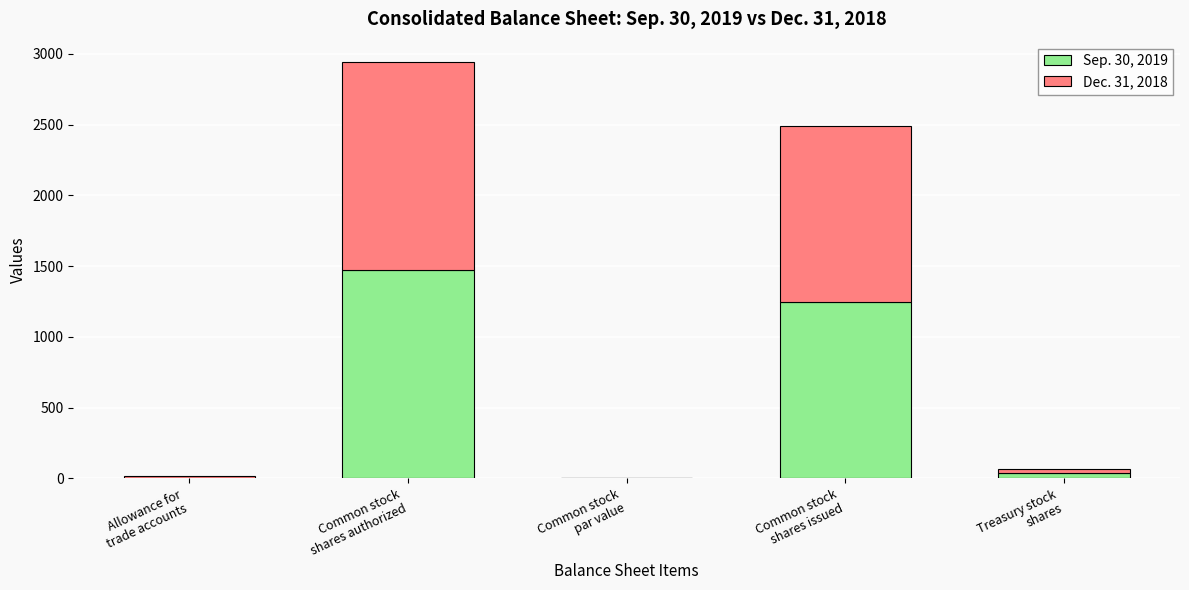

Which has a higher value, Common stock
shares issued or Treasury stock
shares?

Common stock
shares issued